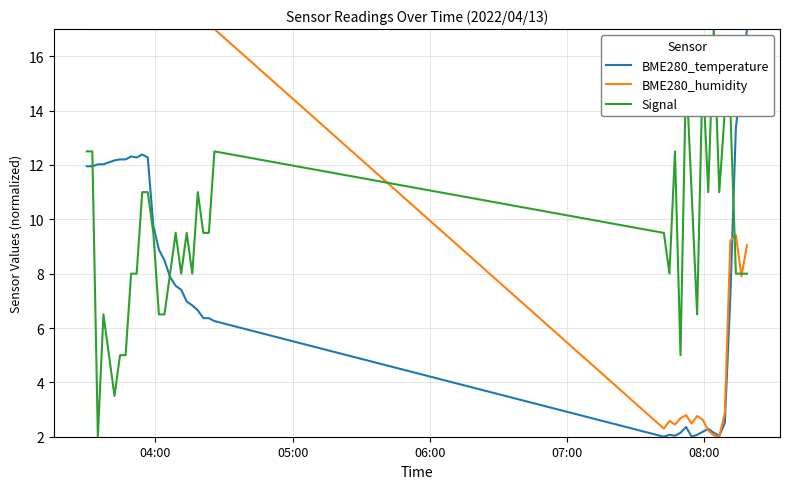

What is the difference between the second highest and minimum values in the BME280_temperature series?

13.1